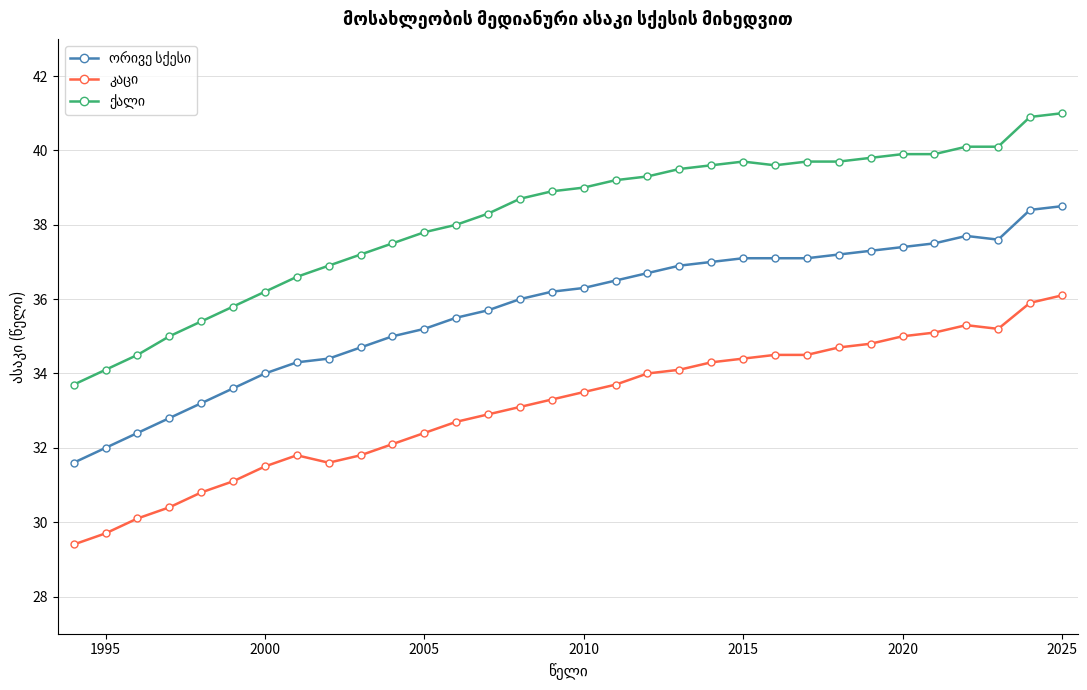

What is the maximum value shown in the chart?

41.0